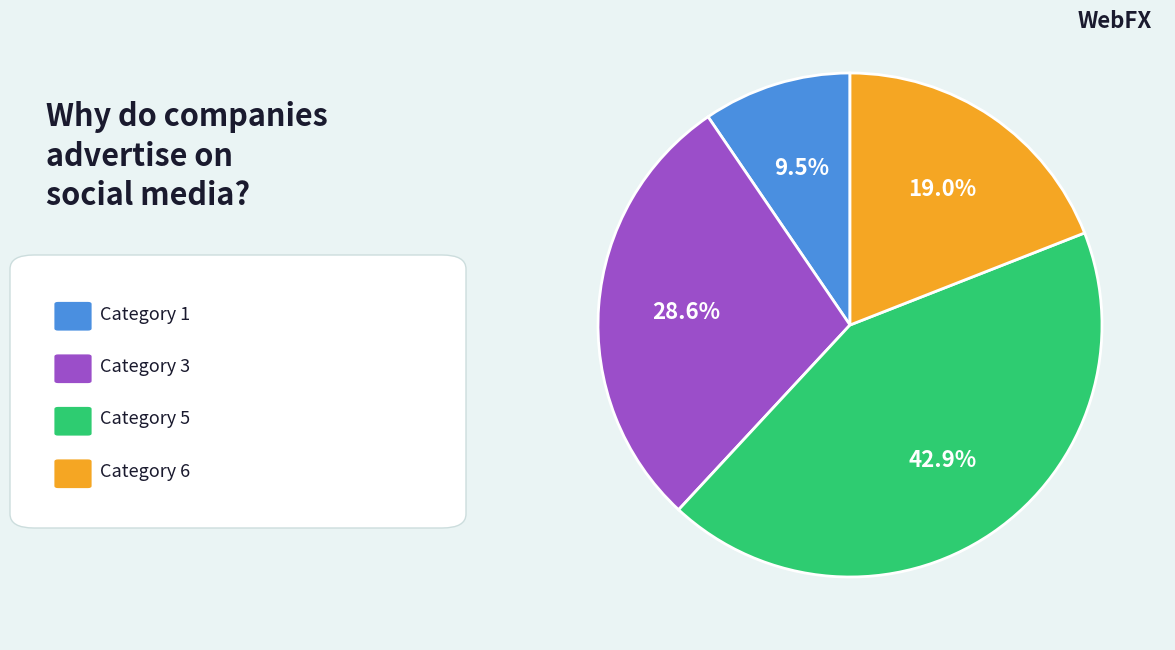

Is there any slice that represents more than half of the pie?

No